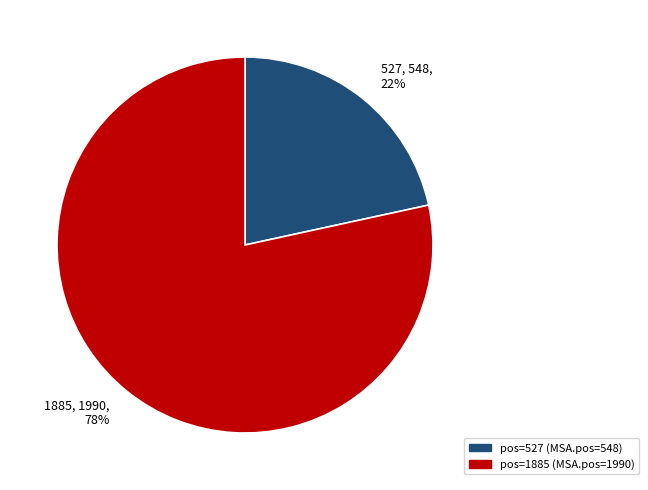

Which slice is the smallest?

527